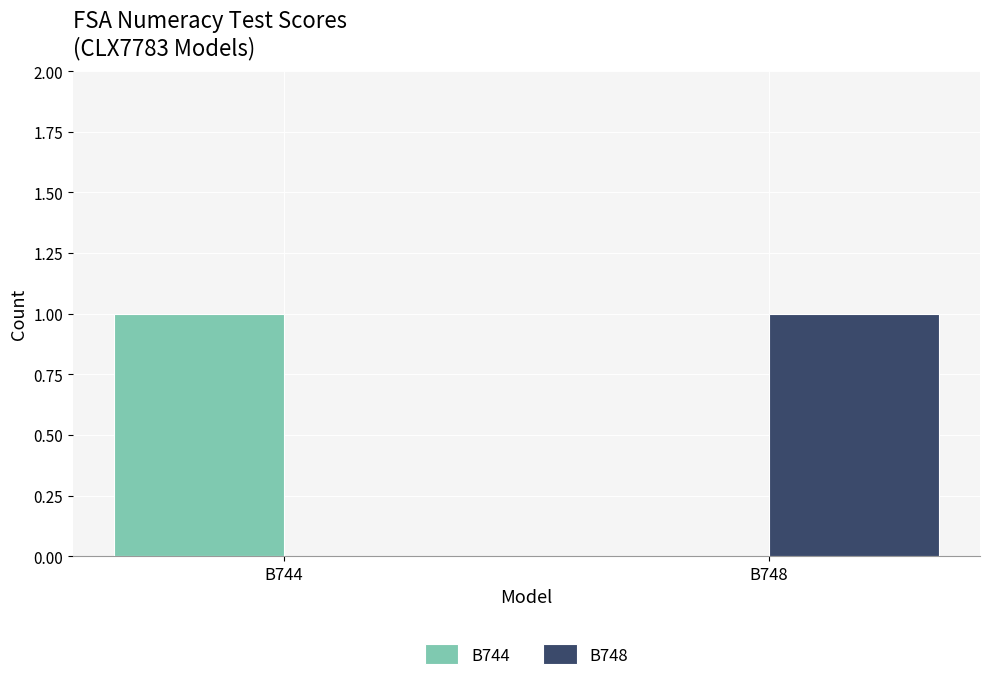

The B748 series shows 0 at B748. True or false?

False